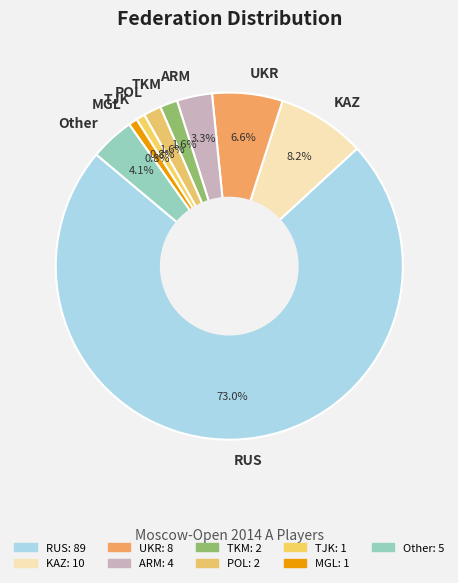

Do KAZ and MGL together represent more than half of the pie?

No